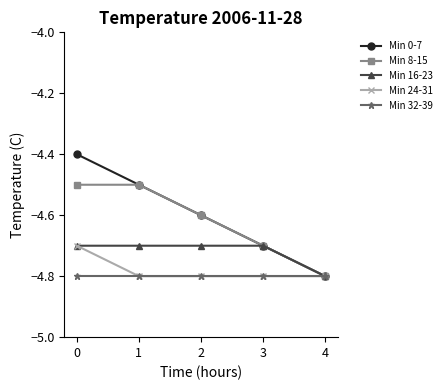

The value of Min 0-7 at 0 is -2.8. True or false?

False